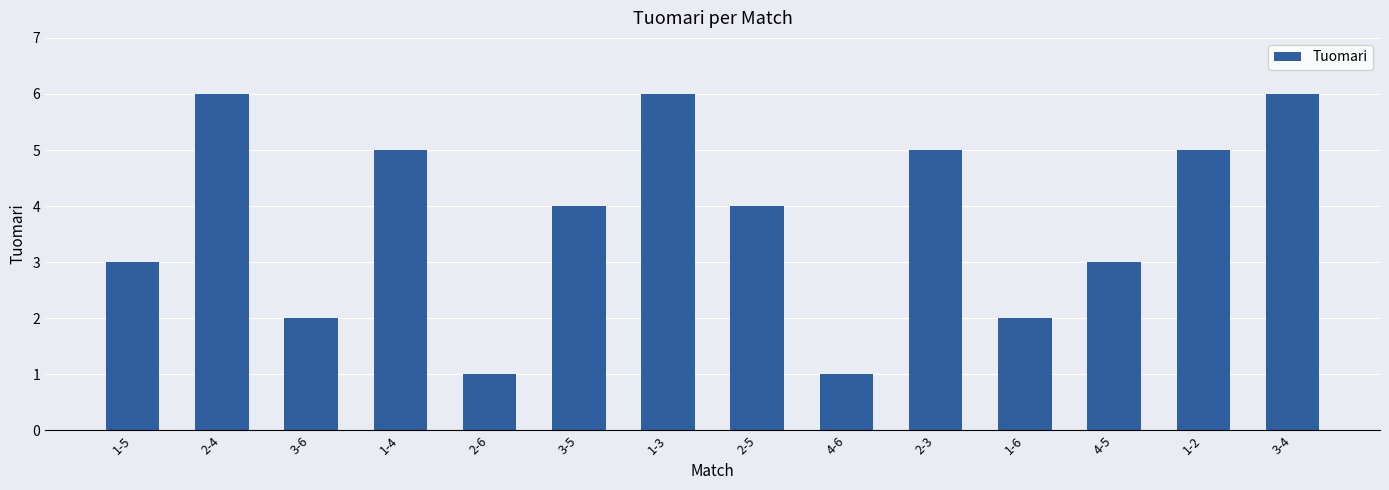

What is the value of the 12th bar from the left?

3